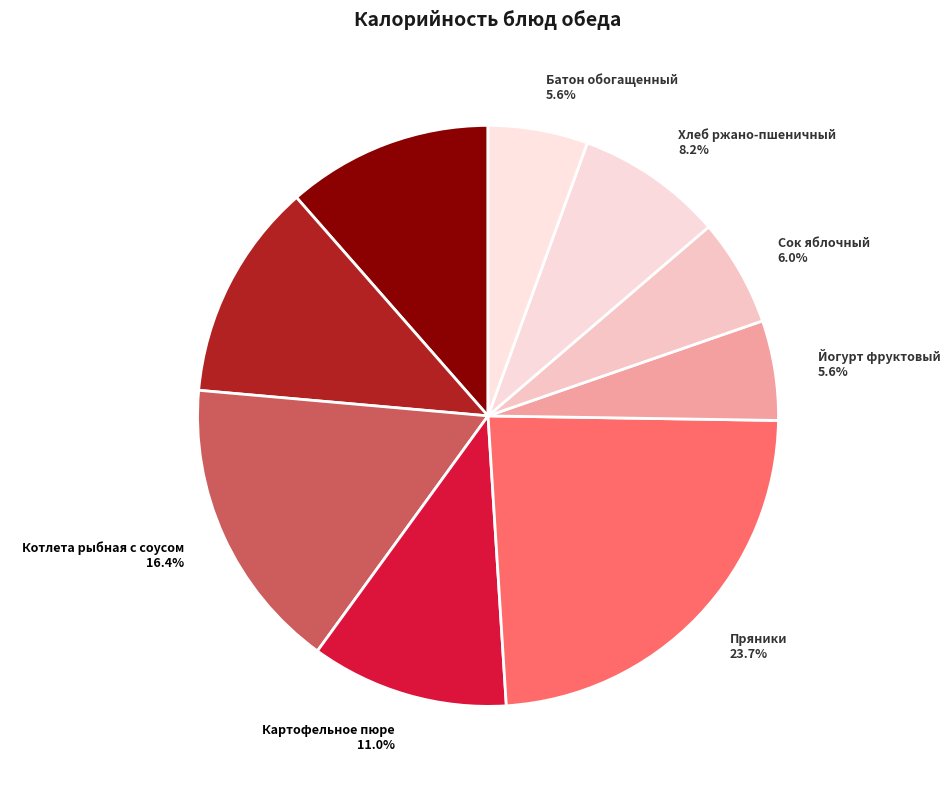

Which category has the biggest portion of the pie?

Пряники